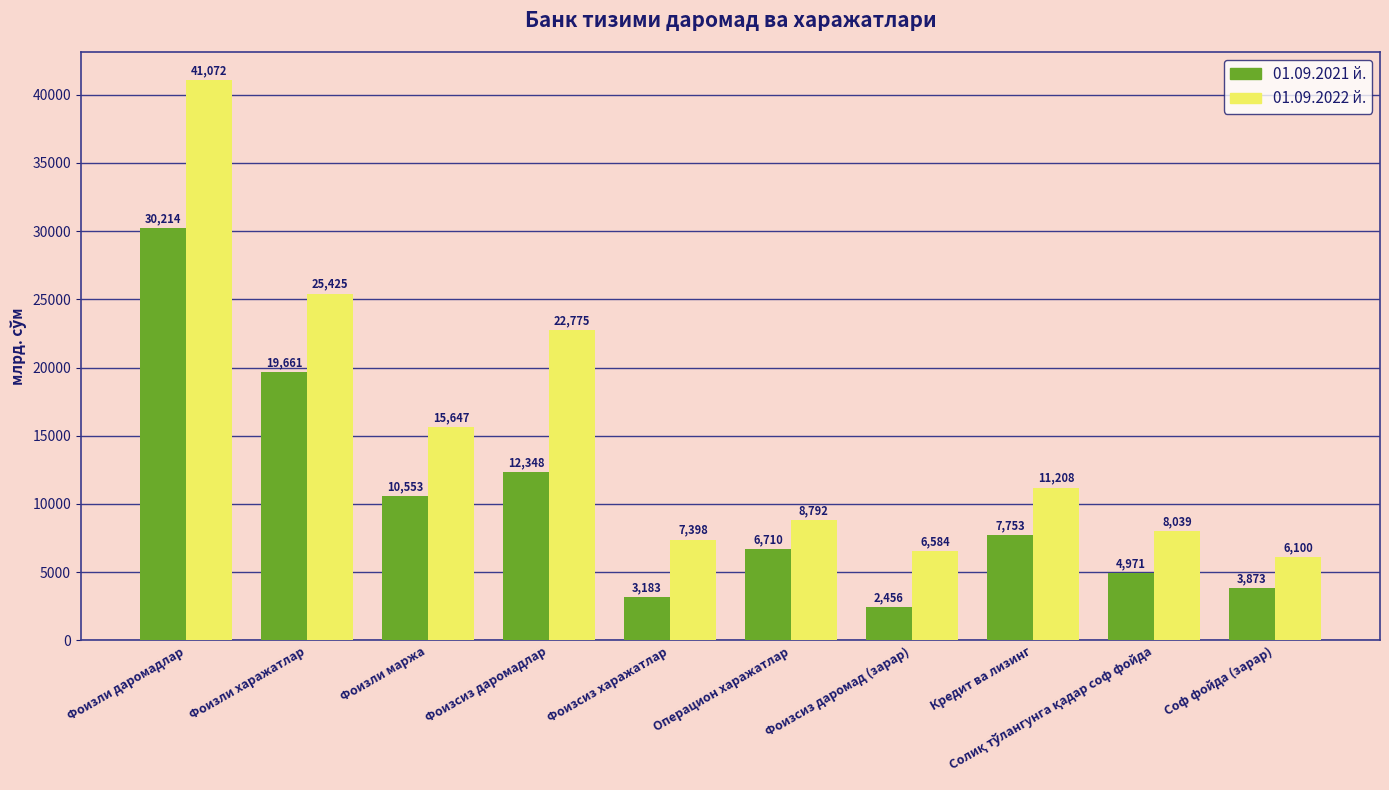

What is the total value across all series at Операцион харажатлар?

15501.9